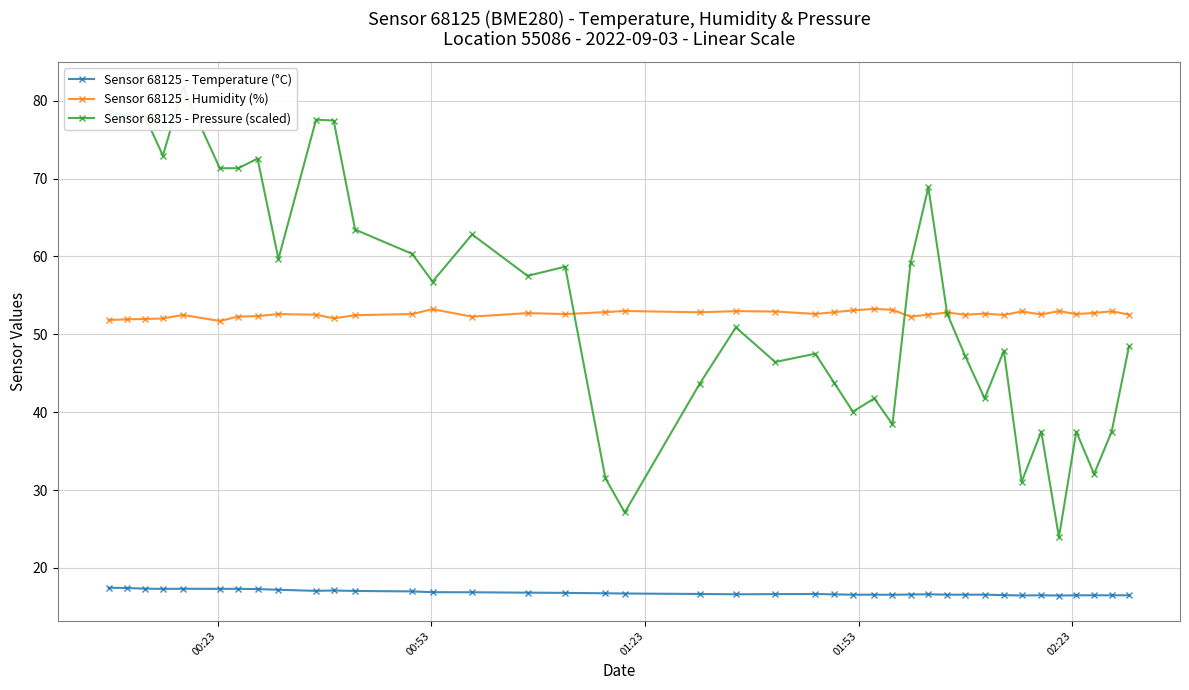

What is the value of the Sensor 68125 - Temperature (°C) point at the 35th from the left?

16.5